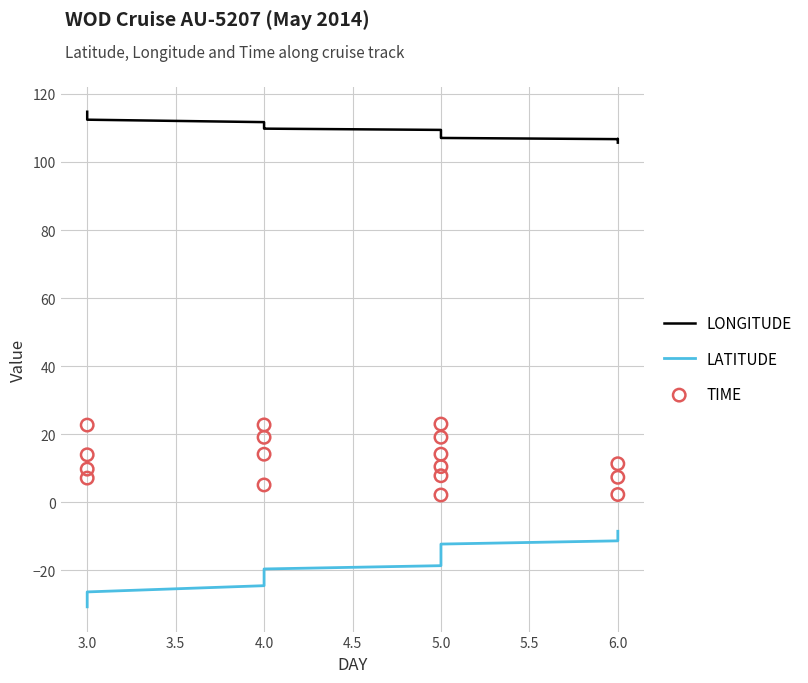

At how many categories does at least one series exceed 66?

17